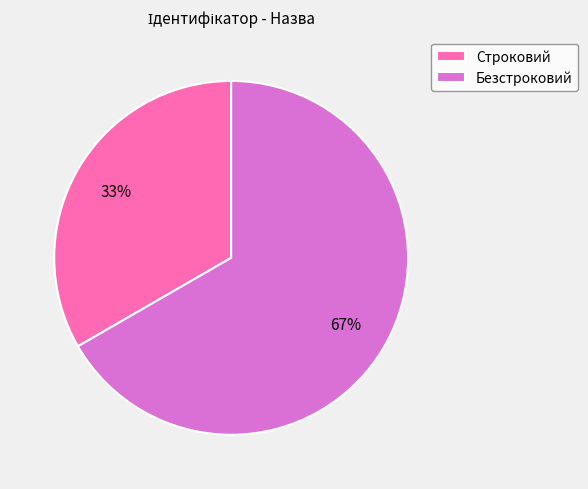

Which has a higher value, Безстроковий or Строковий?

Безстроковий